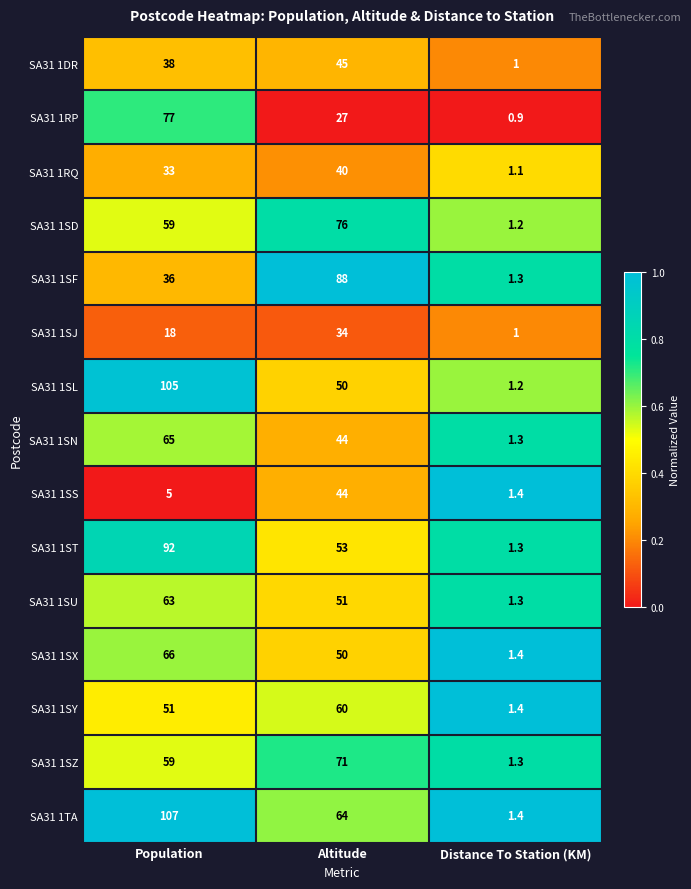

Which series changed the most between Population and Distance To Station (KM)?

SA31 1TA